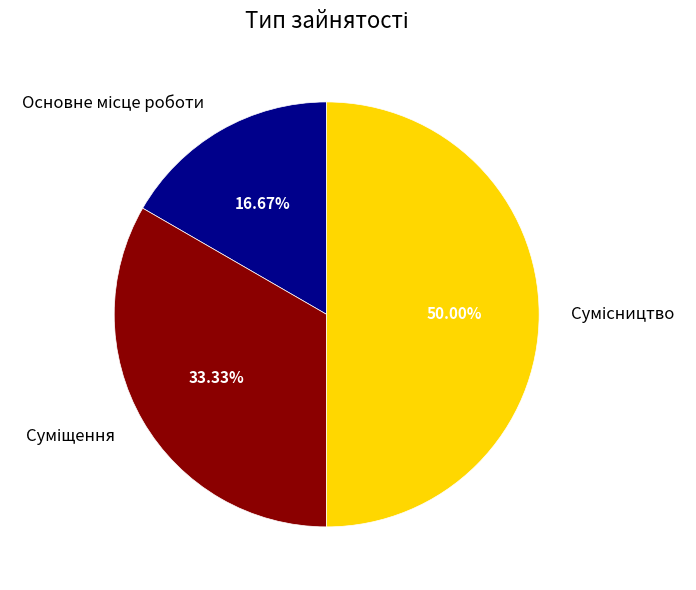

What percentage is the Суміщення slice, to the nearest percent?

33%